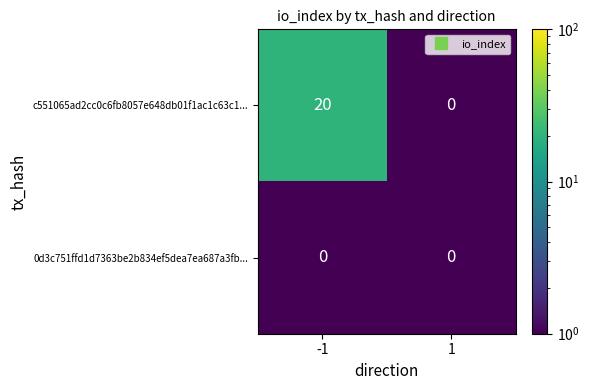

What is the highest value of the c551065ad2cc0c6fb8057e648db01f1ac1c63c1... series?

20